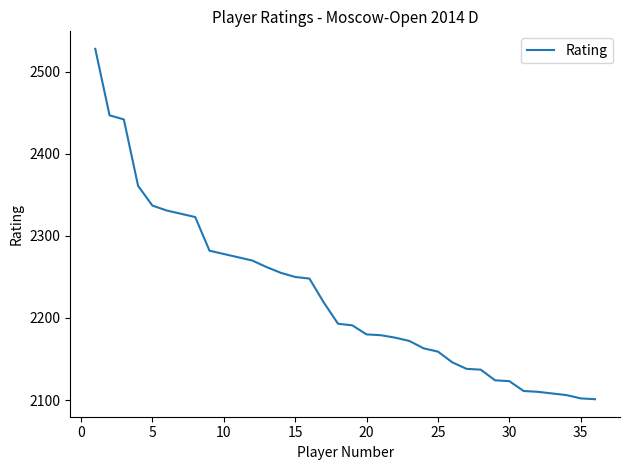

What is the greatest value displayed?

2528